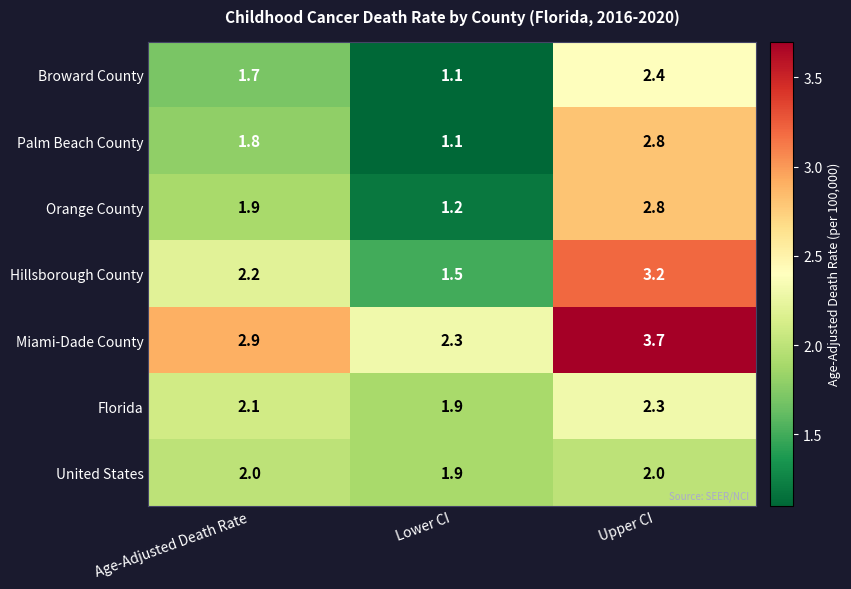

Which series has the largest total across all categories?

Miami-Dade County